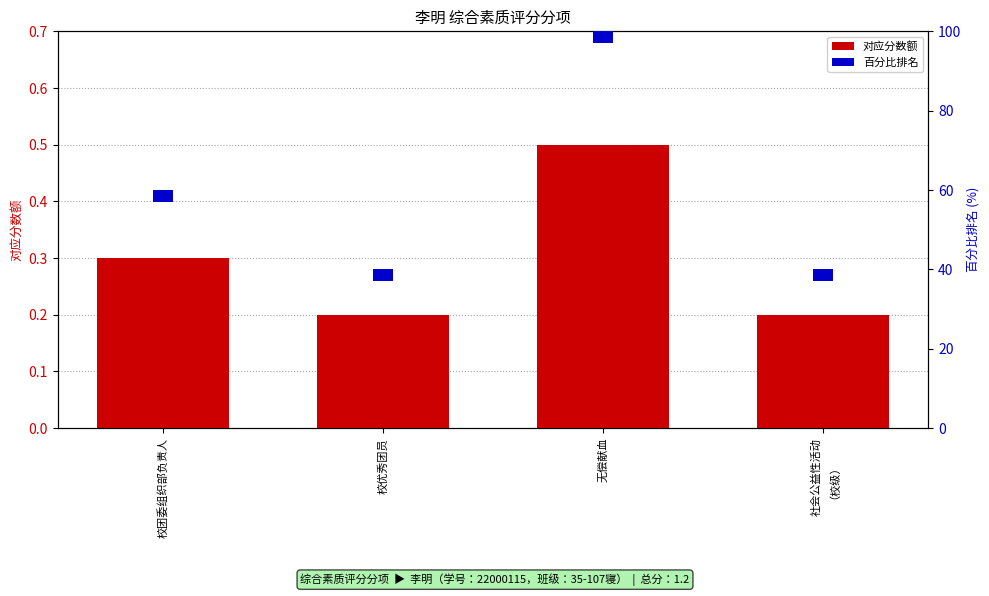

What is the total value across all series at 校优秀团员?

3.2